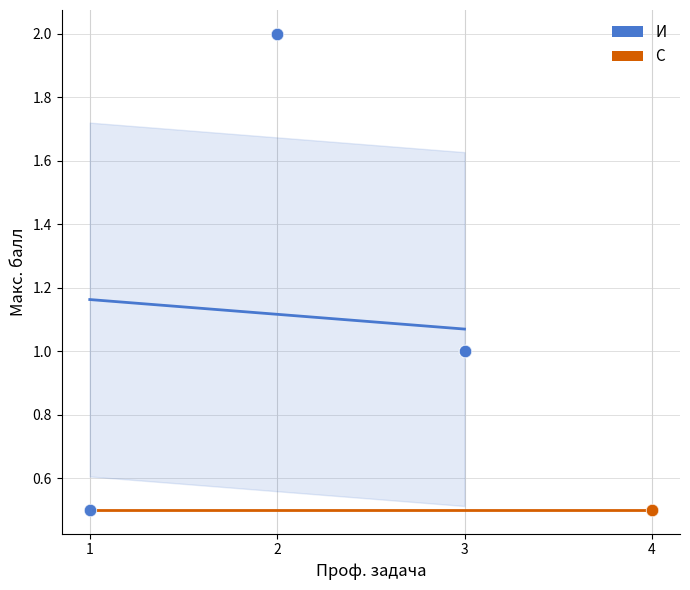

Which series contains the highest Y value?

И